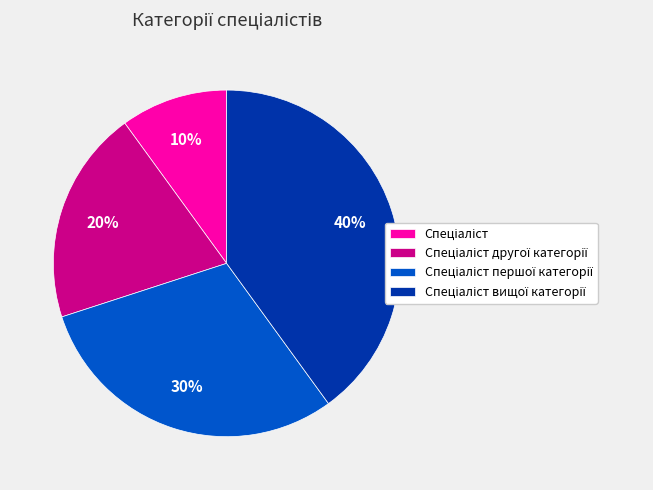

To the nearest percent, what is the difference between the largest and smallest slice percentages?

30%